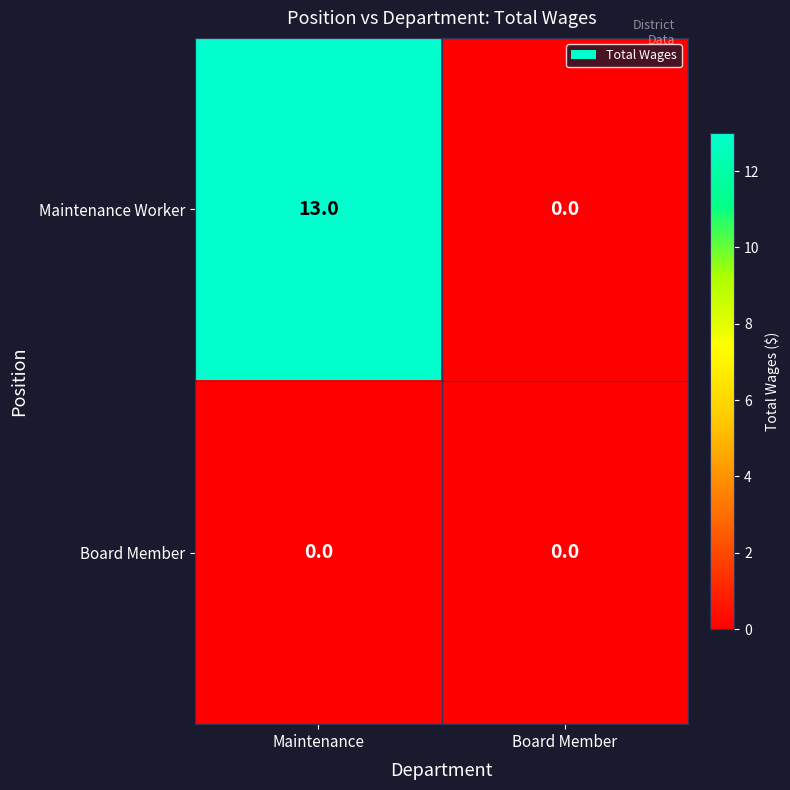

Count the number of data series in this chart.

2